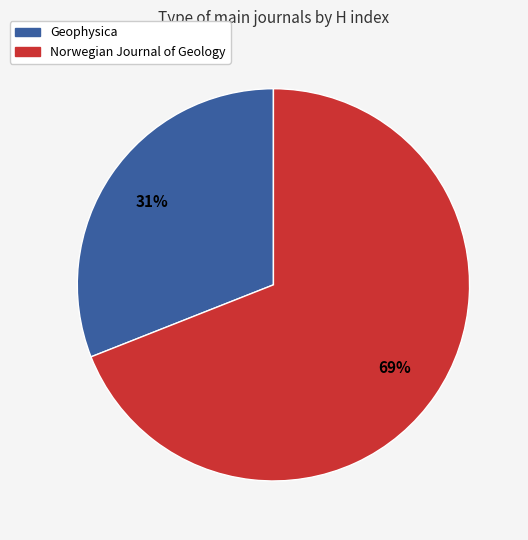

Is it true that Norwegian Journal of Geology is 69% of the pie?

True